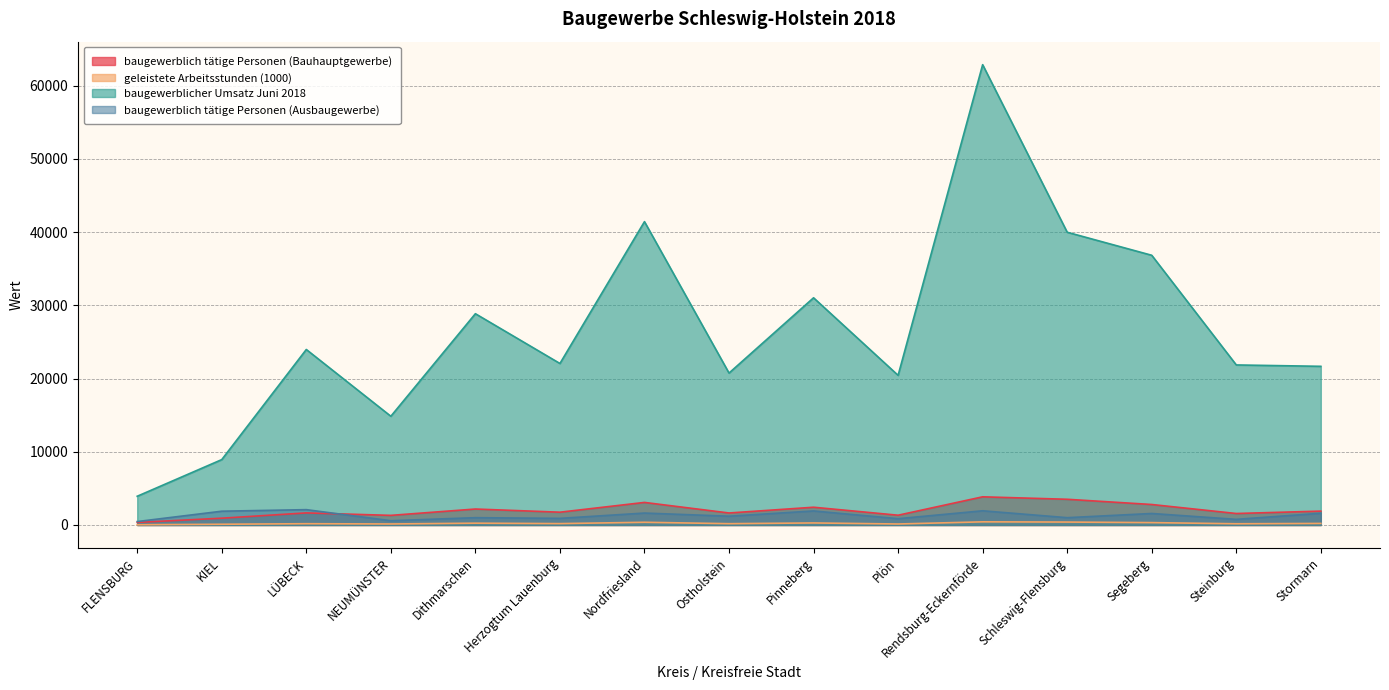

How many categories are shown in the chart?

15